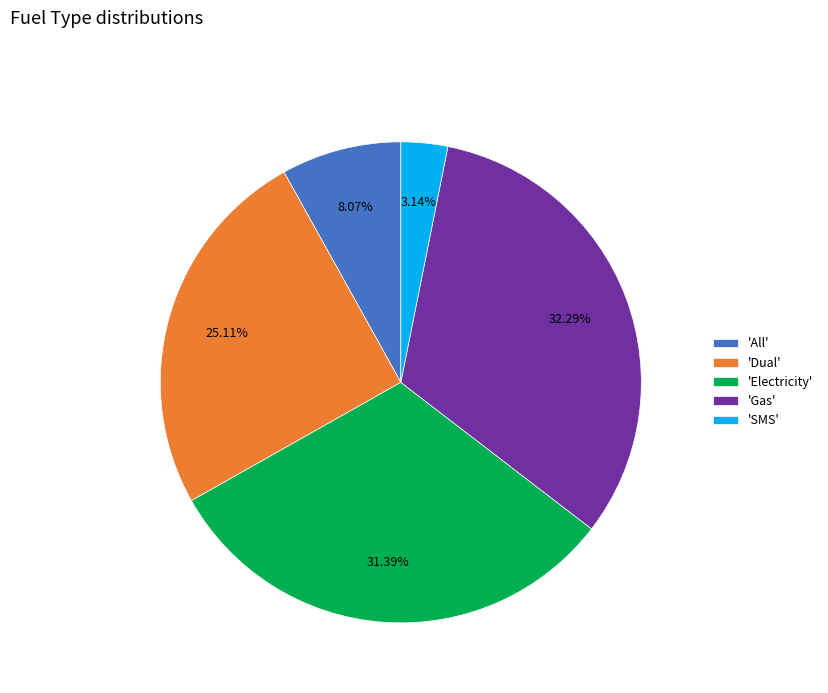

How many slices are in this pie chart?

5